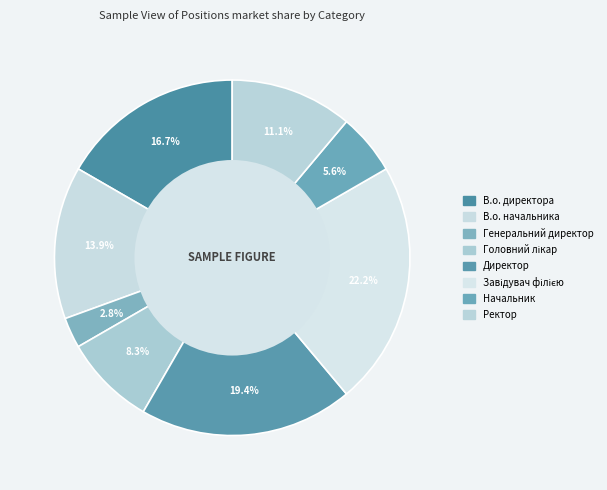

What is the ratio of the value at Завідувач філією to the value at В.о. директора?

1.3